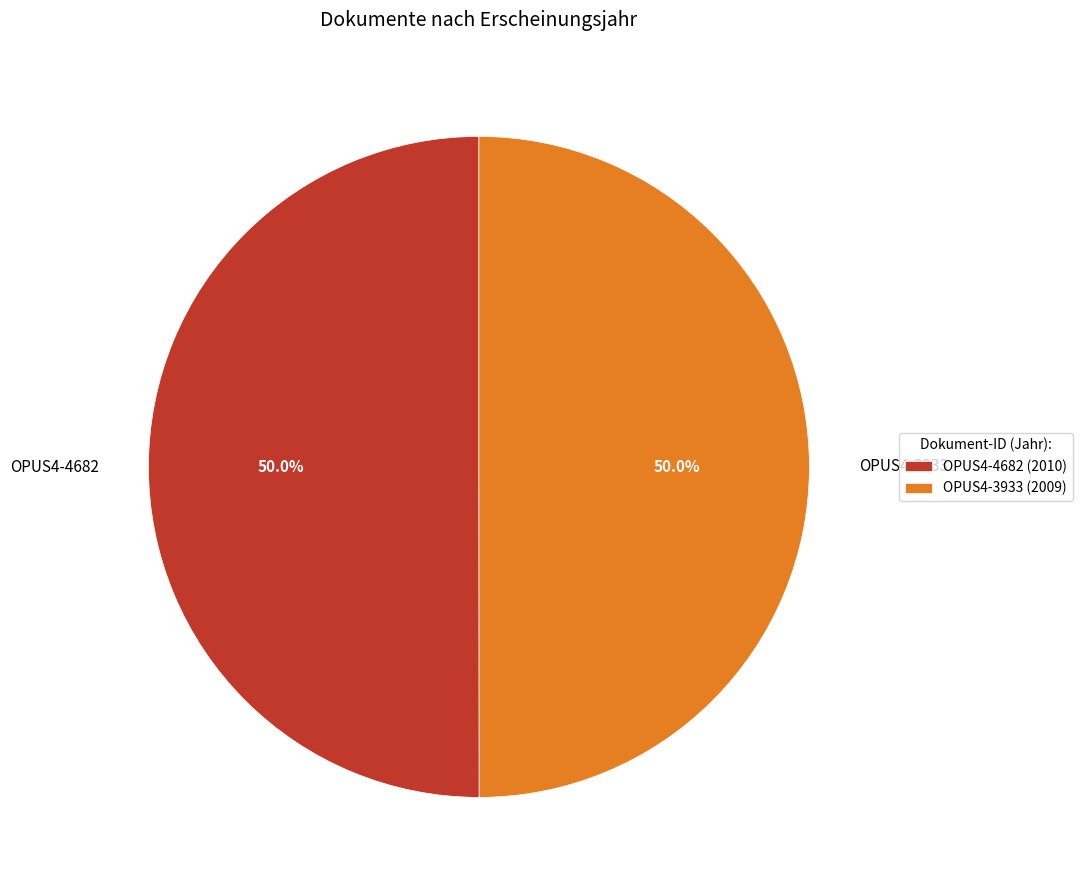

What is the ratio of the value at OPUS4-3933 to the value at OPUS4-4682?

1.0